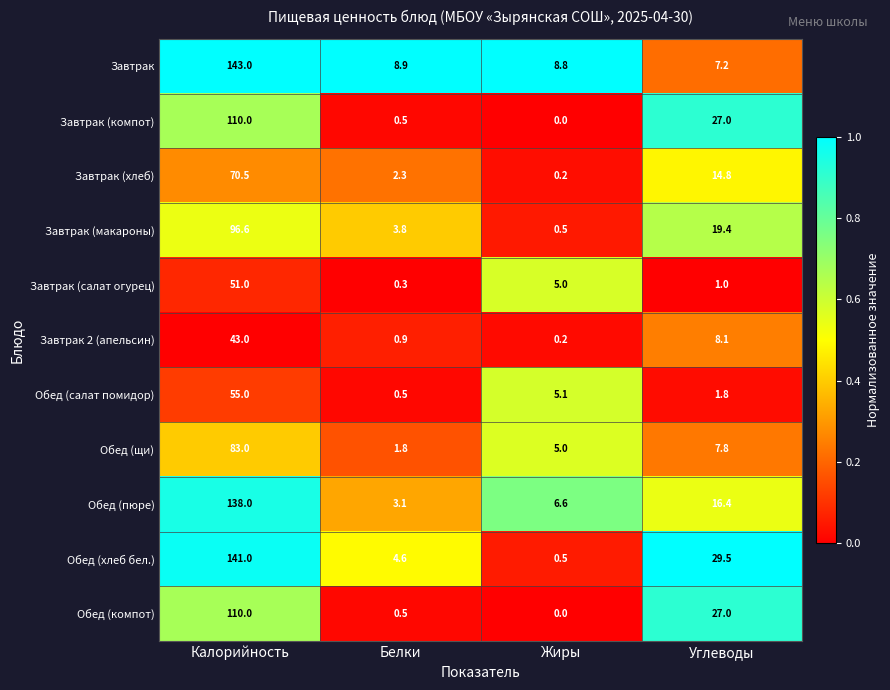

How many data points does each series have?

4